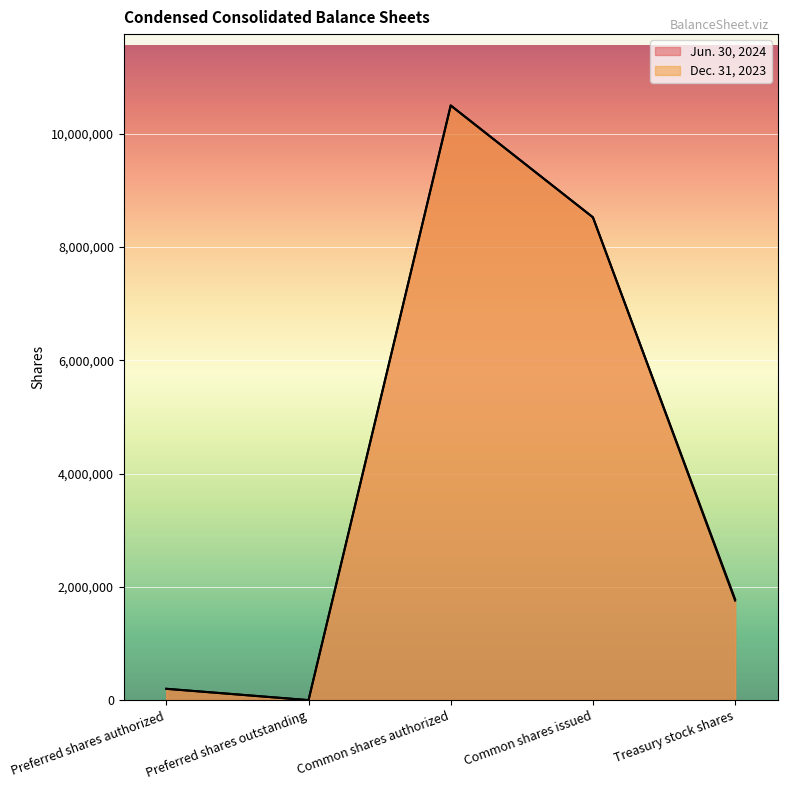

What is the difference between the maximum and second lowest values in the Jun. 30, 2024 series?

10300000